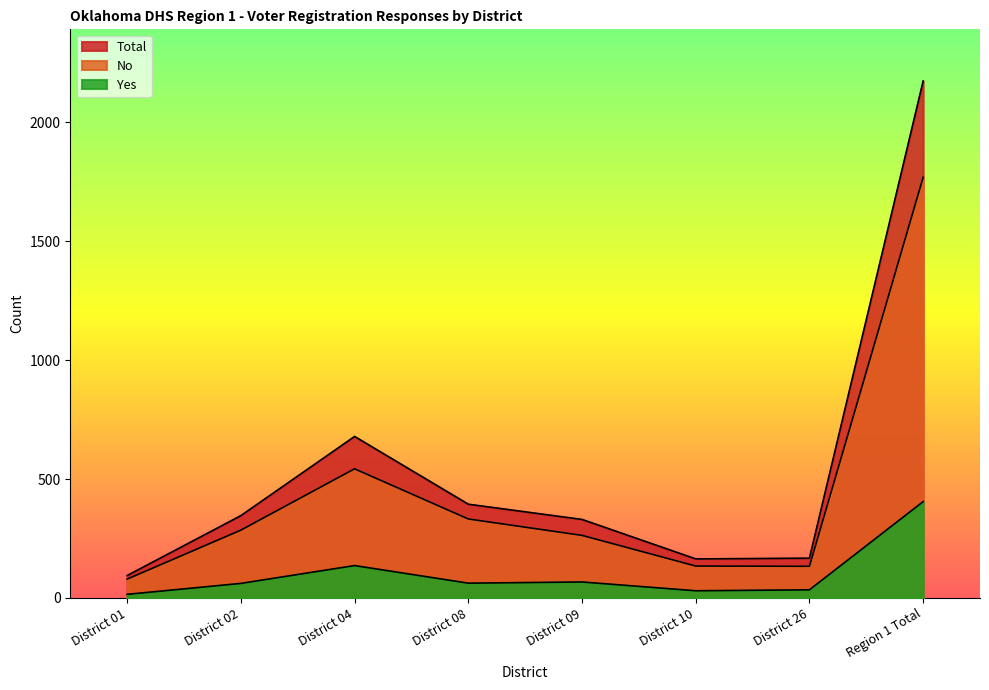

How many lines are shown in the chart?

3